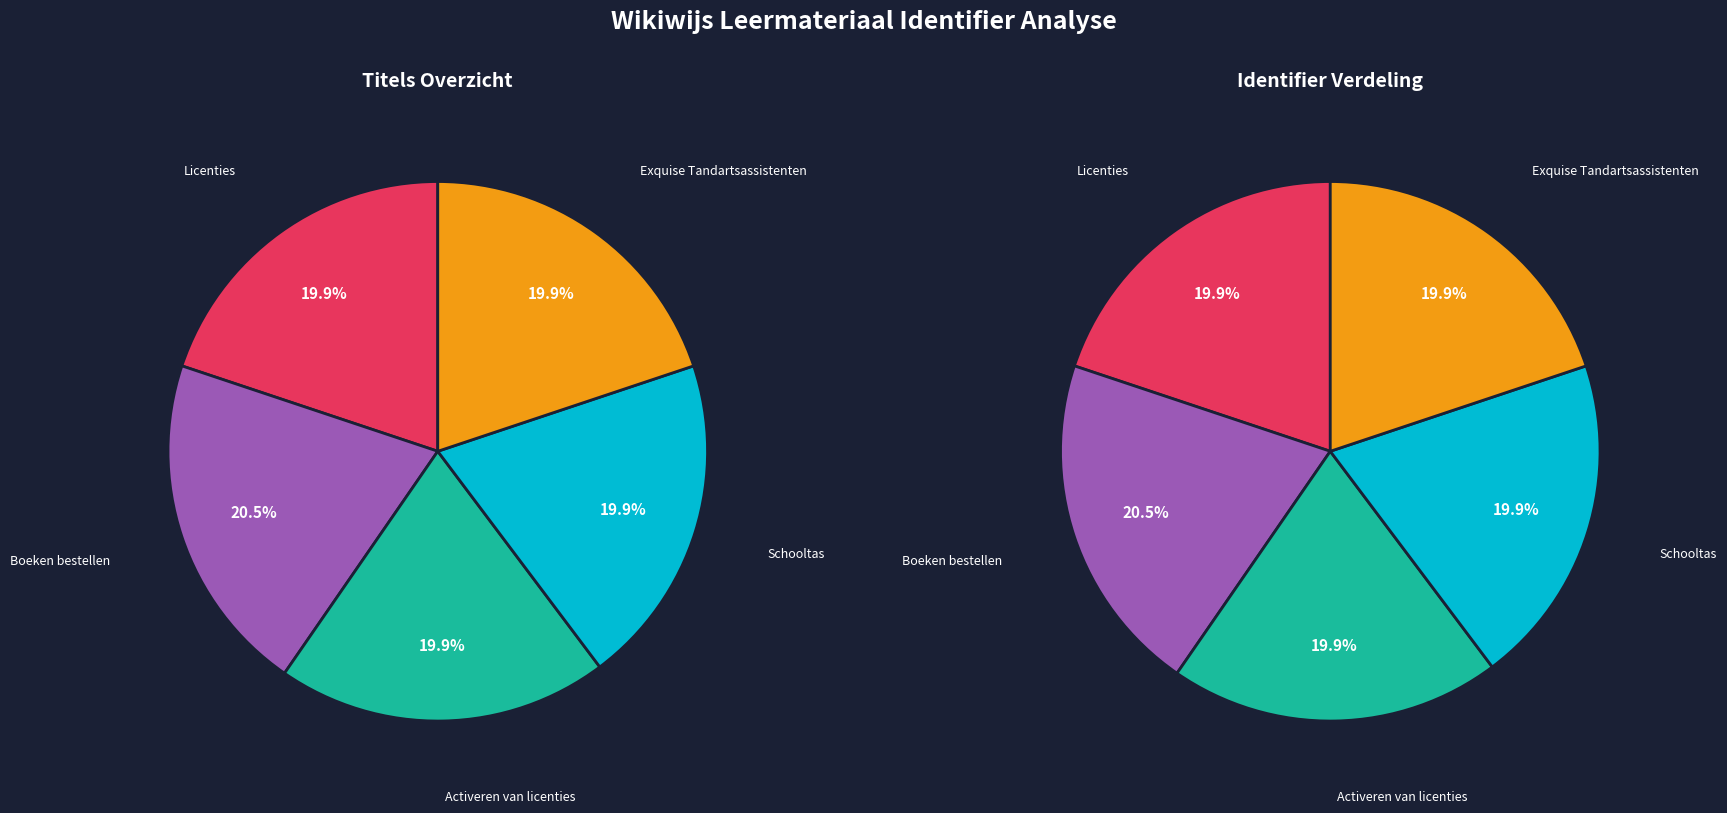

Which category has the smallest portion of the pie?

Licenties